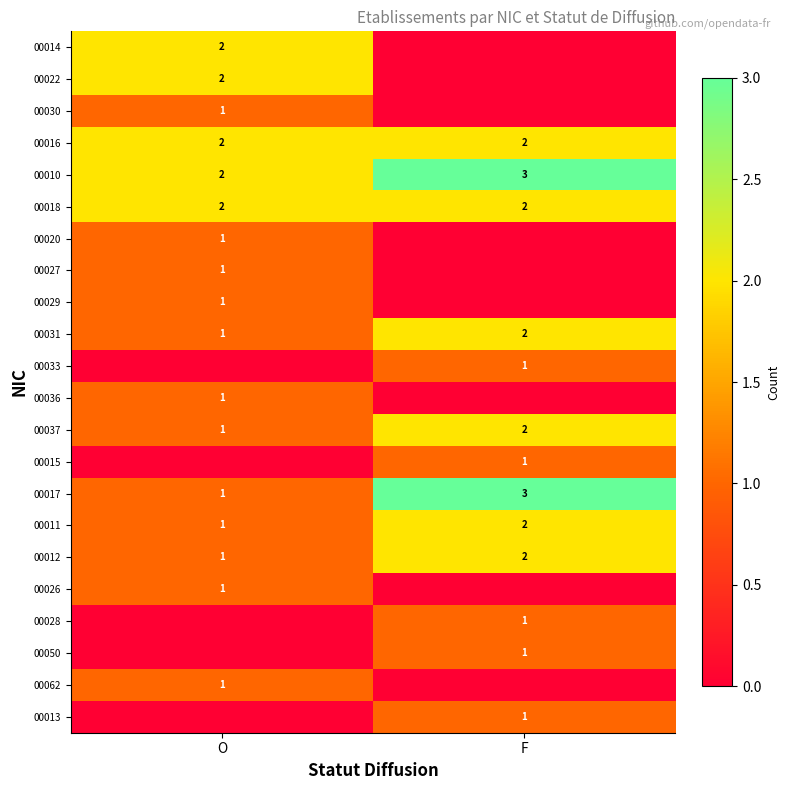

Is the value of 00031 at F greater than the value of 00017 at F?

No